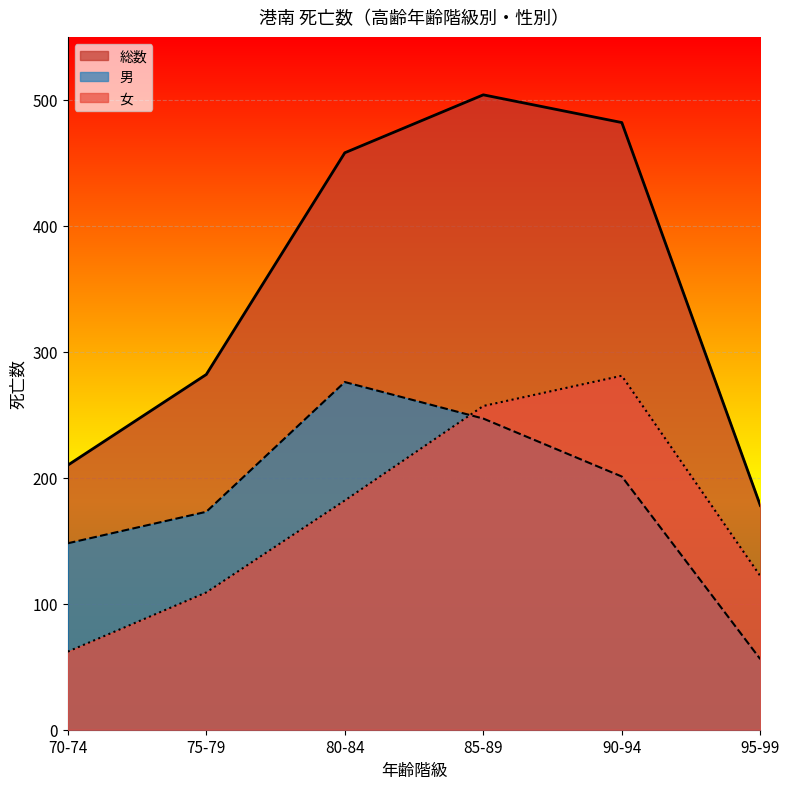

Which series has the largest total across all categories?

総数